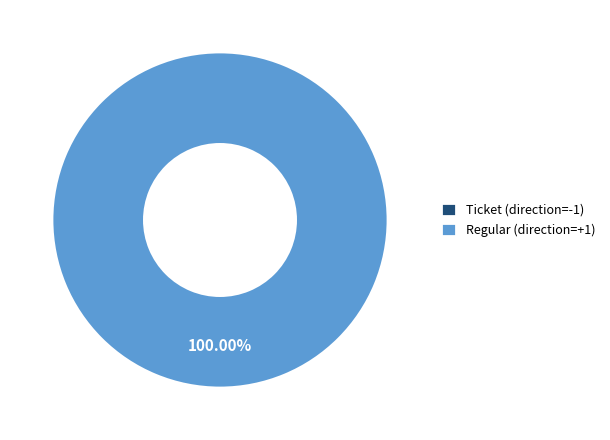

Is it true that Ticket (direction=-1) is 5% of the pie?

False